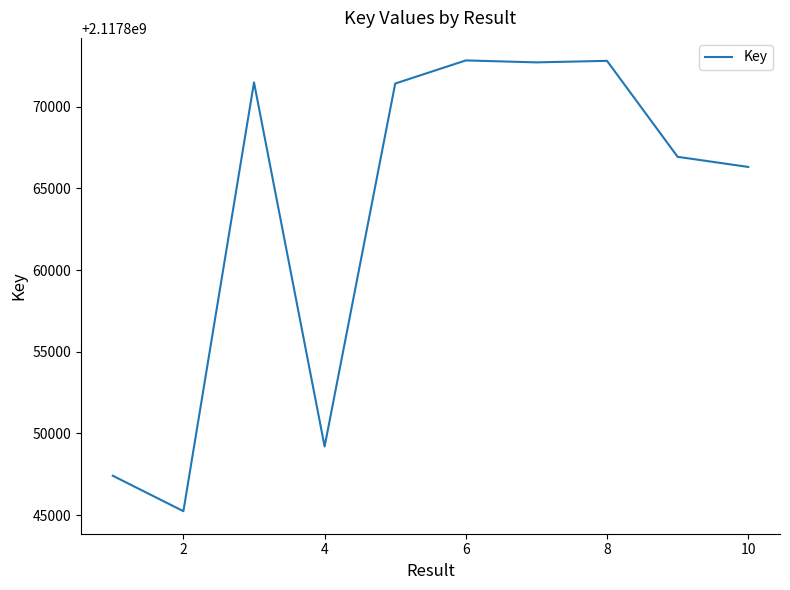

What is the greatest value displayed?

2117872832